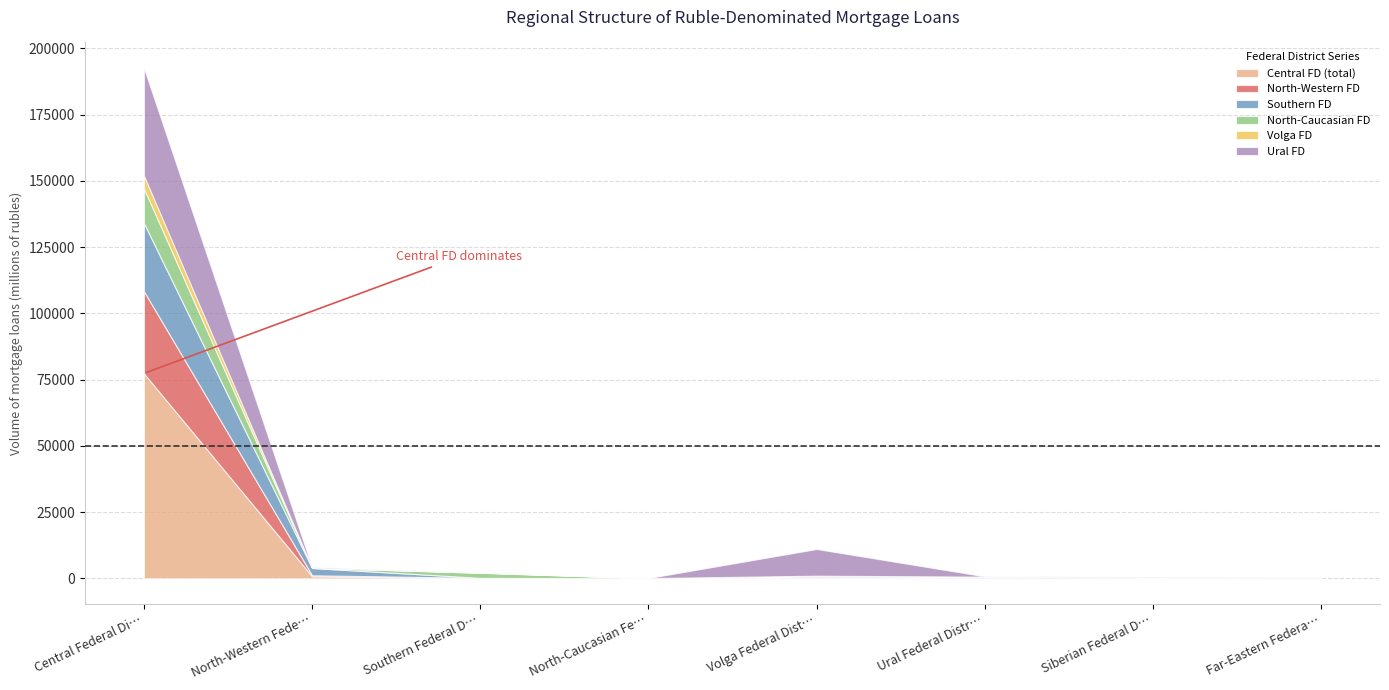

Rank the categories by North-Western FD value from lowest to highest.

North-Caucasian Federal District, Ural Federal District, Southern Federal District, Siberian Federal District, Far-Eastern Federal District, Volga Federal District, North-Western Federal District, Central Federal District